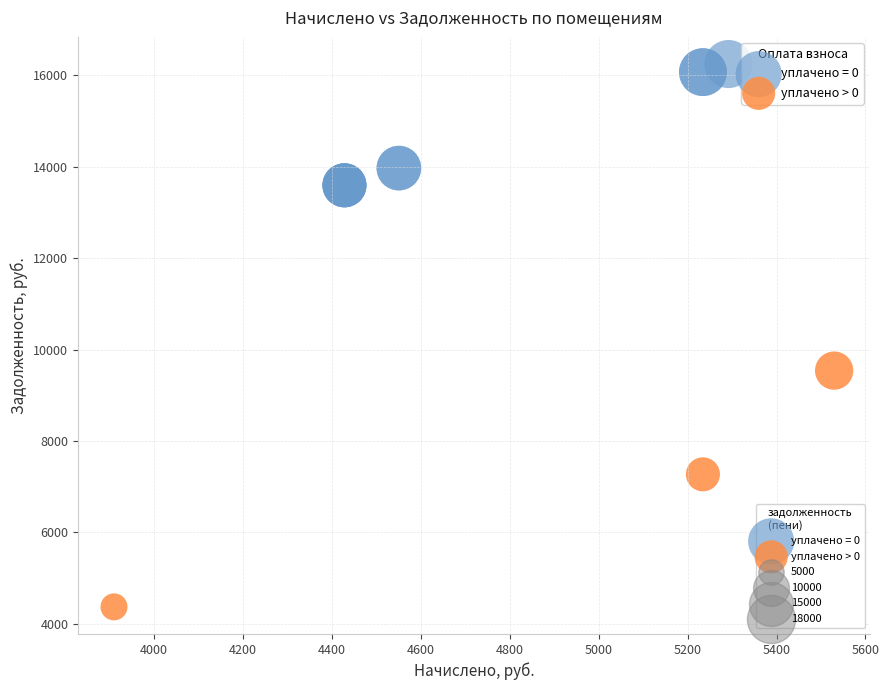

Which series reaches the minimum Y coordinate?

уплачено > 0